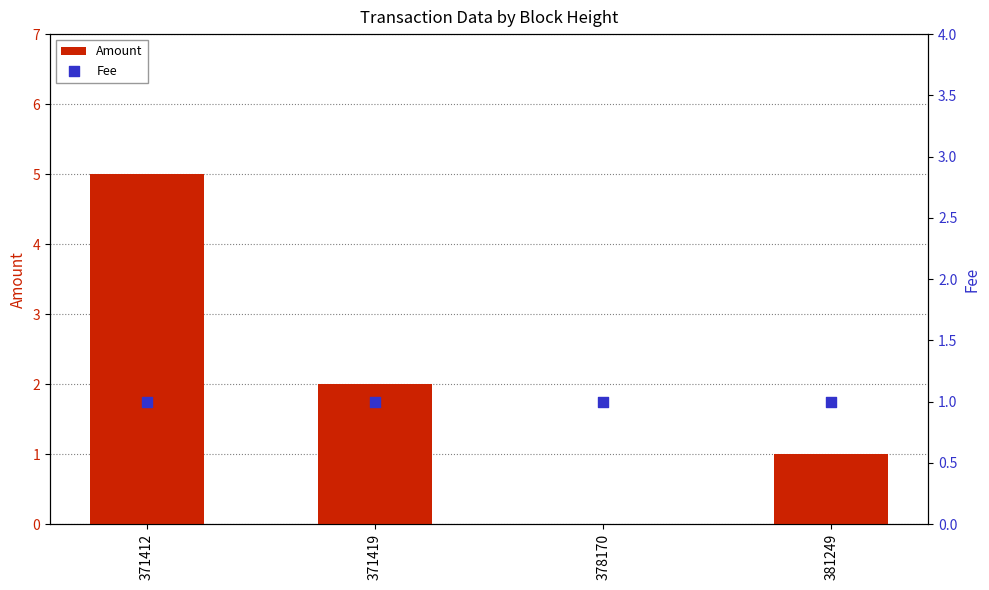

Is the value of Amount at 371412 greater than the value of Fee at 381249?

Yes